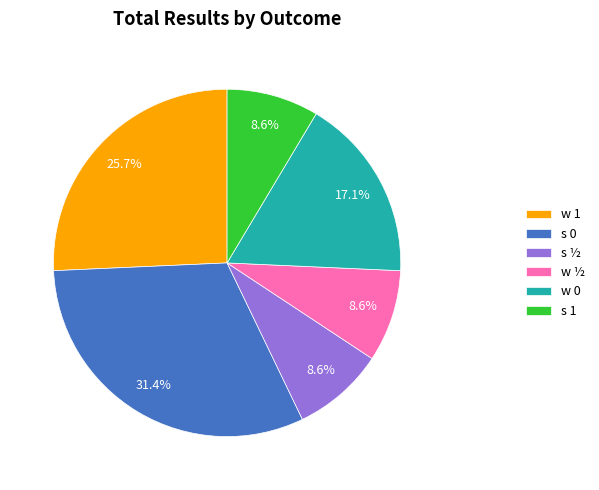

True or false: w 1 accounts for 32% of the total.

False